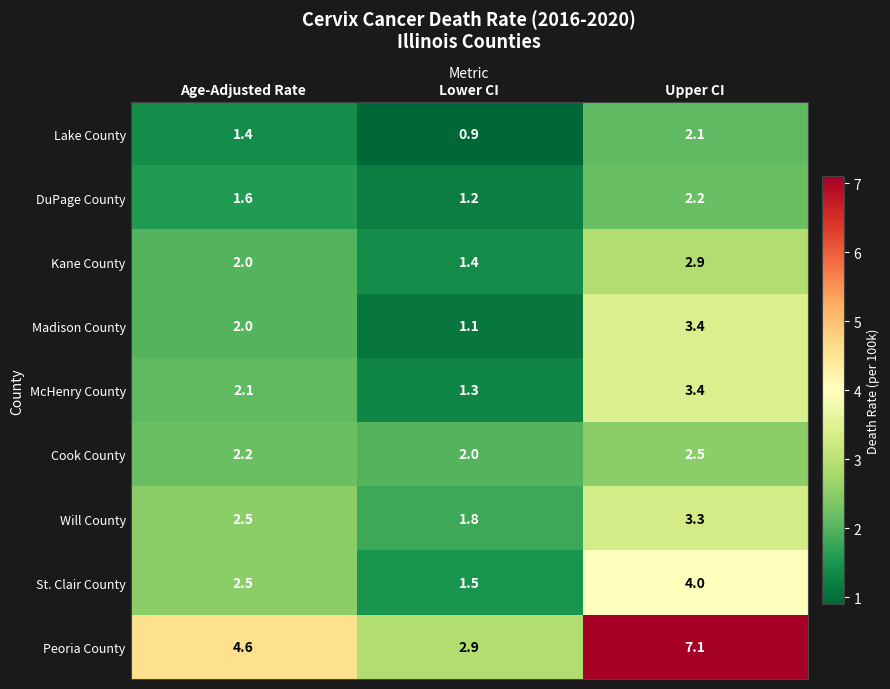

Count the number of categories in the chart.

3